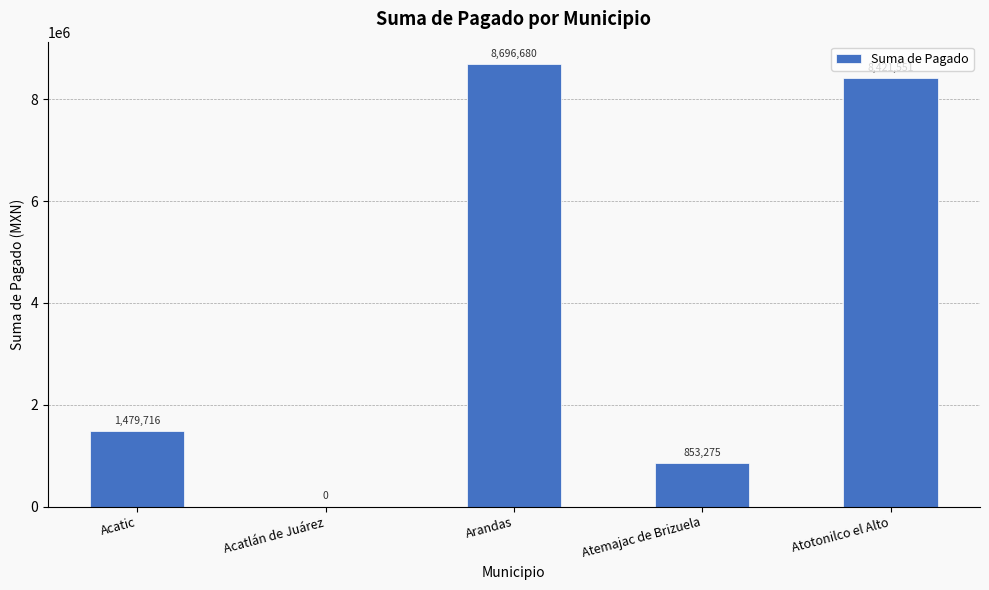

Between Arandas and Atemajac de Brizuela, which is larger?

Arandas